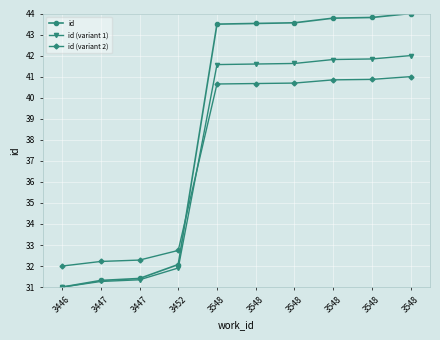

How many data points does each series have?

10